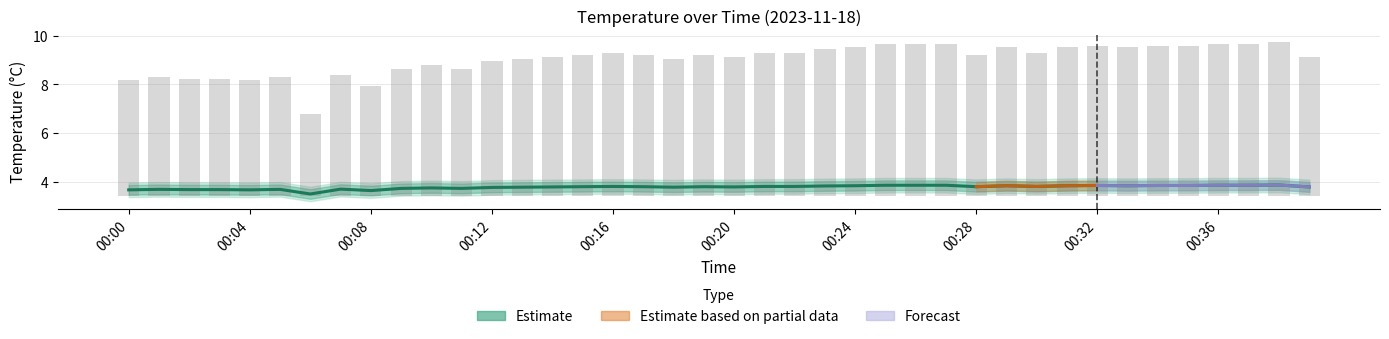

The chart shows a value of 1.7 at 00:08. True or false?

False